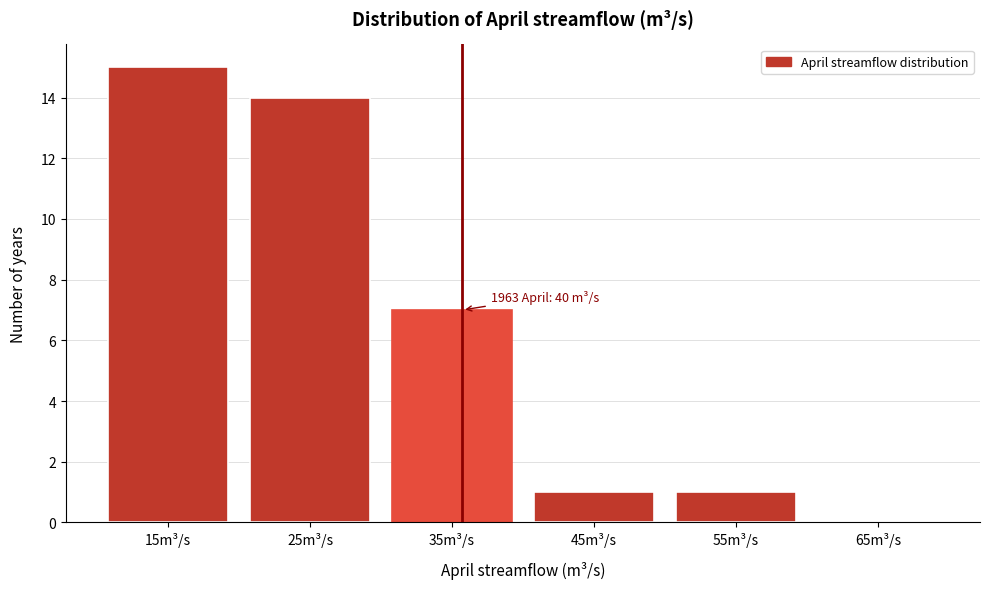

Reading left to right, extract all data points from this chart.

15m³/s=15	25m³/s=14	35m³/s=7	45m³/s=1	55m³/s=1	65m³/s=0